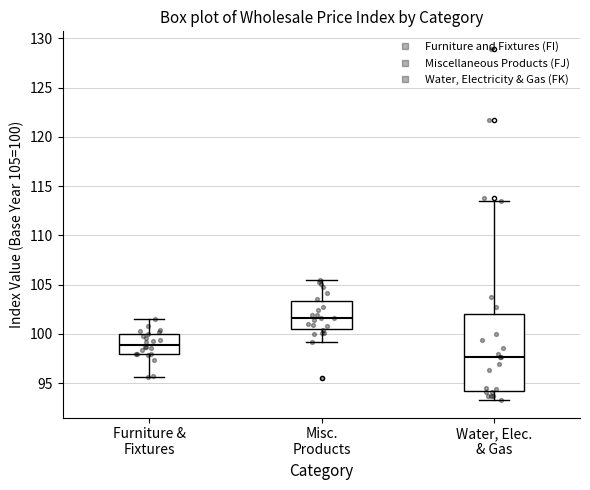

Reading left to right, read every box against the y-axis: the position of its median line, the range the box covers, and the ends of its whiskers. The values are not printed on the chart, so give them approximately, as read against the axis.

Furniture & Fixtures: median 99.0, box 98.0 to 100.0, whiskers 95.5 to 101.5
Misc. Products: median 101.5, box 100.5 to 103.5, whiskers 99.0 to 105.5
Water, Elec. & Gas: median 97.5, box 94.0 to 102.0, whiskers 93.5 to 113.5